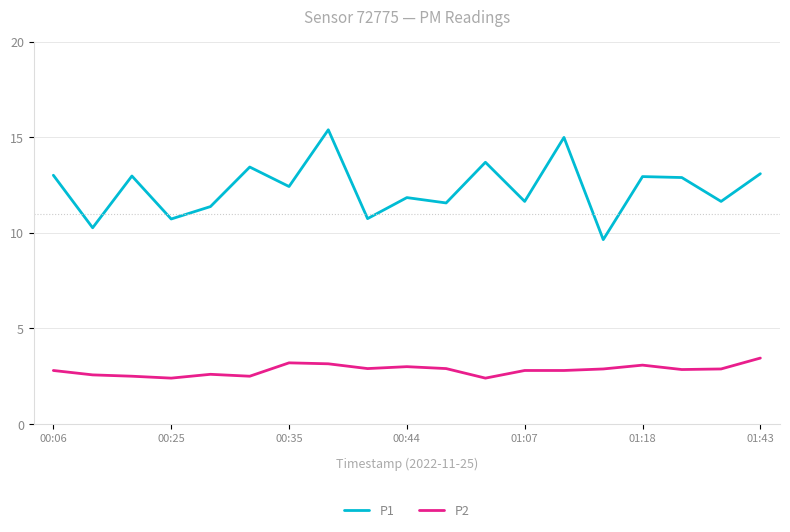

Rank the series by their maximum value, from lowest to highest.

P2, P1